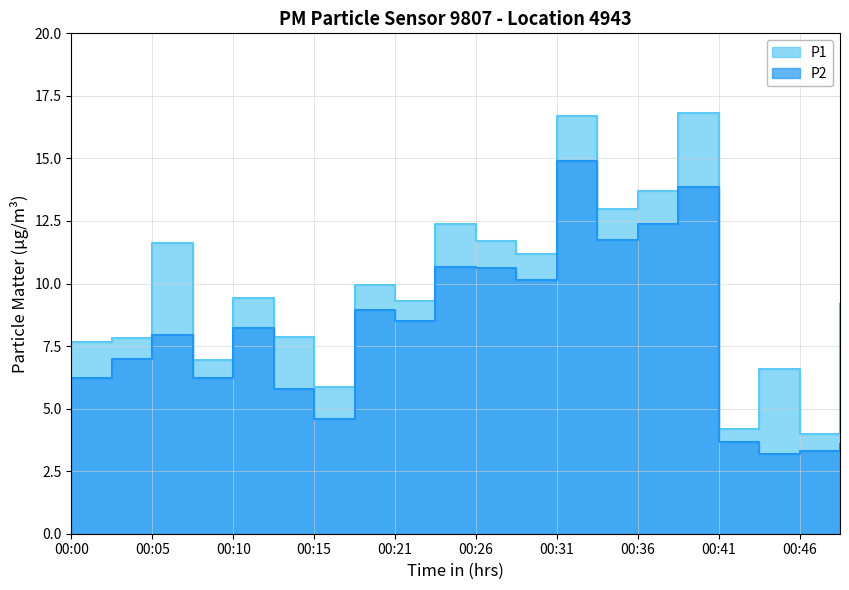

True or false: P1 and P2 cross at least once.

False